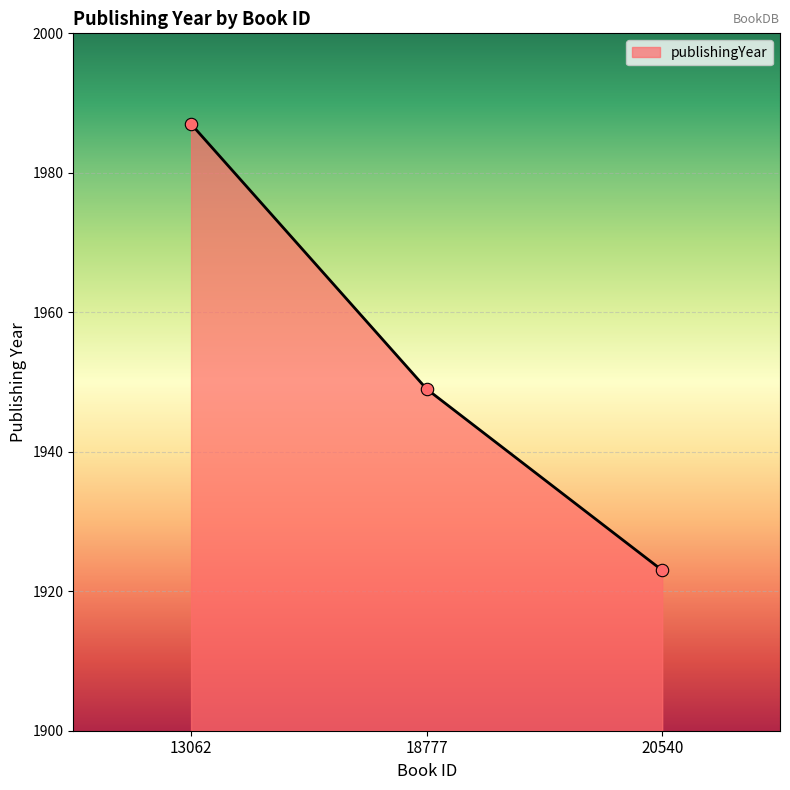

What is the ratio of the value at 13062 to the value at 20540?

1.0